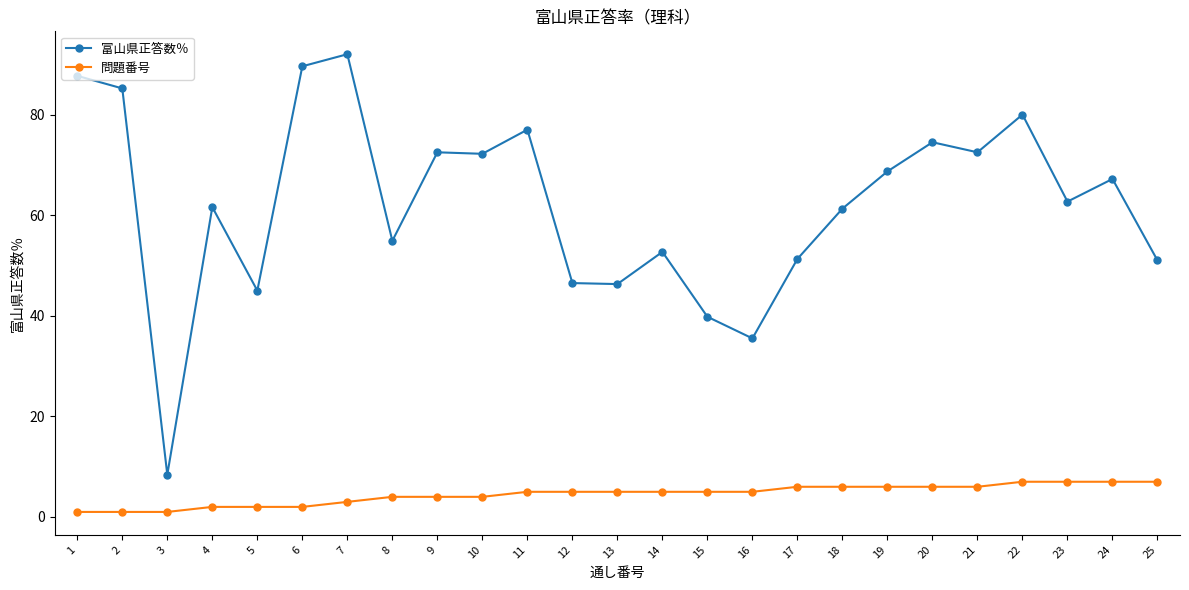

Between 3 and 7, which series saw the biggest shift?

富山県正答数％